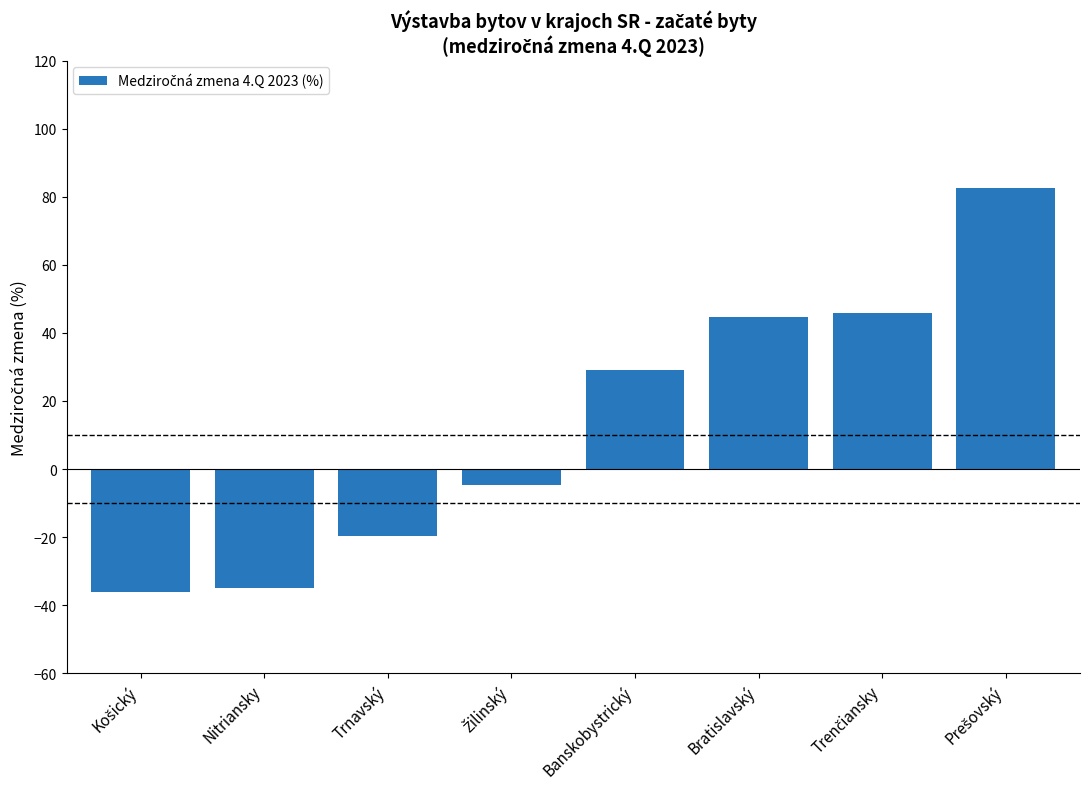

How many values are below zero?

4